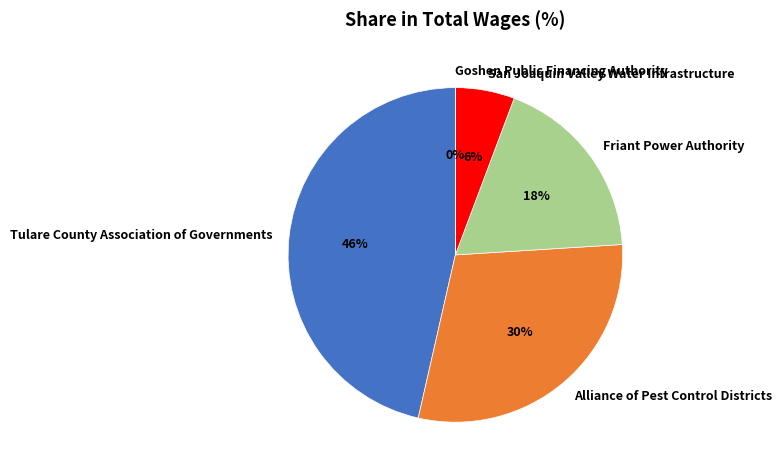

Does Friant Power Authority represent more than half of the total?

No